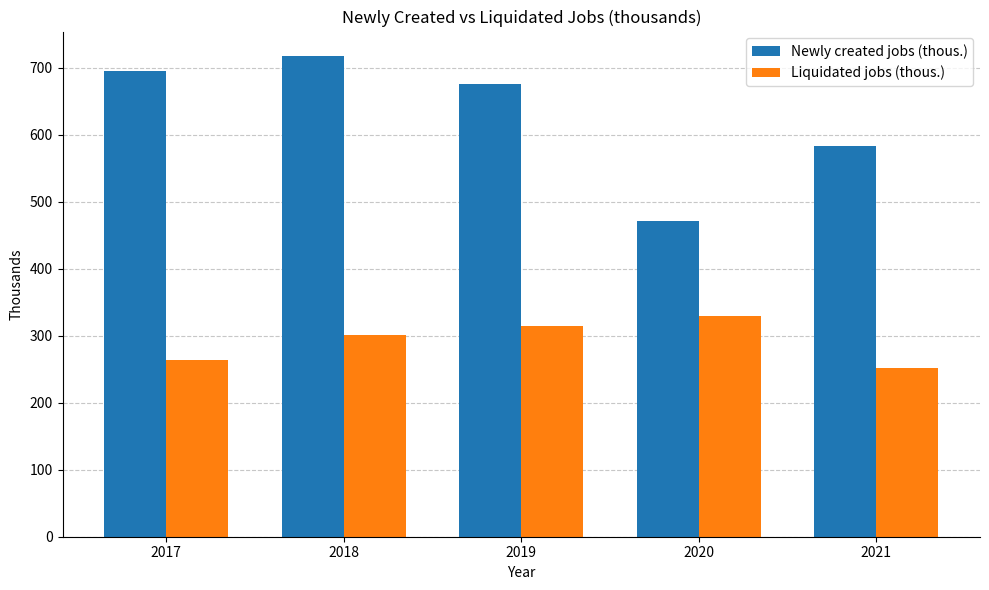

What is the total value across all series at 2021?

834.1